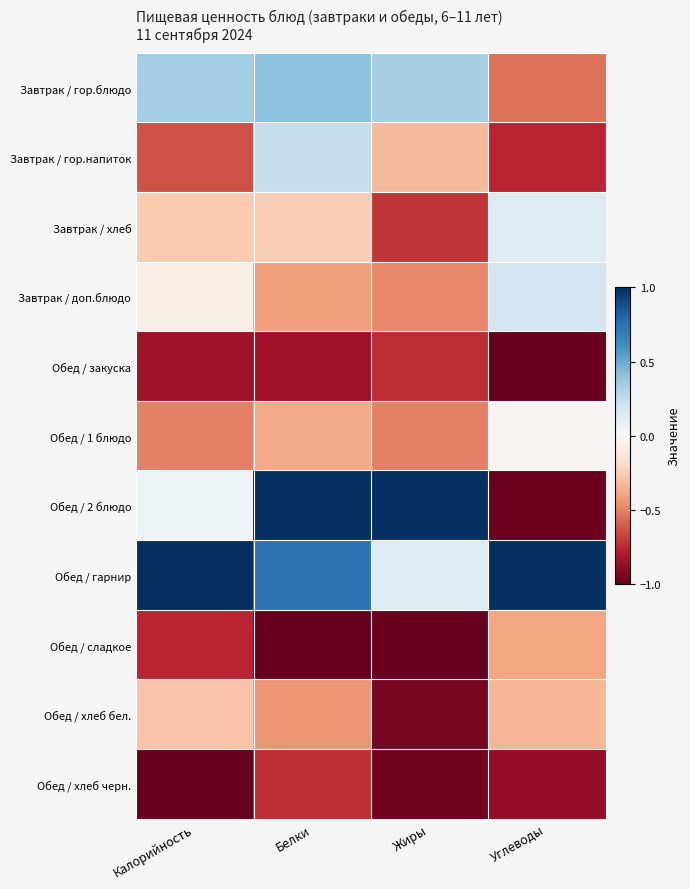

Reading right to left, extract all data points from this chart.

Завтрак / гор.блюдо: Углеводы=-0.5	Жиры=0.3	Белки=0.4	Калорийность=0.3
Завтрак / гор.напиток: Углеводы=-0.8	Жиры=-0.3	Белки=0.2	Калорийность=-0.6
Завтрак / хлеб: Углеводы=0.1	Жиры=-0.7	Белки=-0.2	Калорийность=-0.3
Завтрак / доп.блюдо: Углеводы=0.2	Жиры=-0.5	Белки=-0.4	Калорийность=-0.1
Обед / закуска: Углеводы=-1.0	Жиры=-0.7	Белки=-0.8	Калорийность=-0.8
Обед / 1 блюдо: Углеводы=-0.0	Жиры=-0.5	Белки=-0.4	Калорийность=-0.5
Обед / 2 блюдо: Углеводы=-1.0	Жиры=1.0	Белки=1.0	Калорийность=0.0
Обед / гарнир: Углеводы=1.0	Жиры=0.1	Белки=0.7	Калорийность=1.0
Обед / сладкое: Углеводы=-0.4	Жиры=-1.0	Белки=-1.0	Калорийность=-0.8
Обед / хлеб бел.: Углеводы=-0.3	Жиры=-0.9	Белки=-0.4	Калорийность=-0.3
Обед / хлеб черн.: Углеводы=-0.9	Жиры=-1.0	Белки=-0.7	Калорийность=-1.0